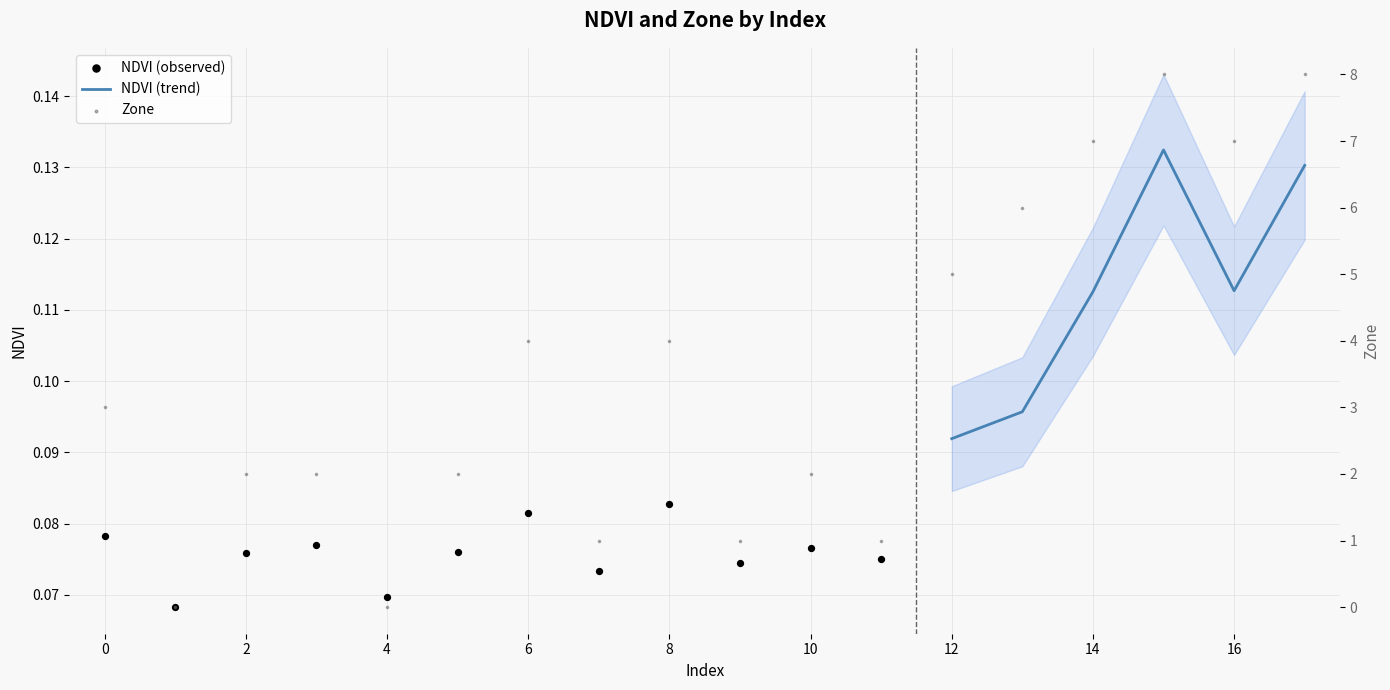

What is the change in value from 5 to 16?

+5